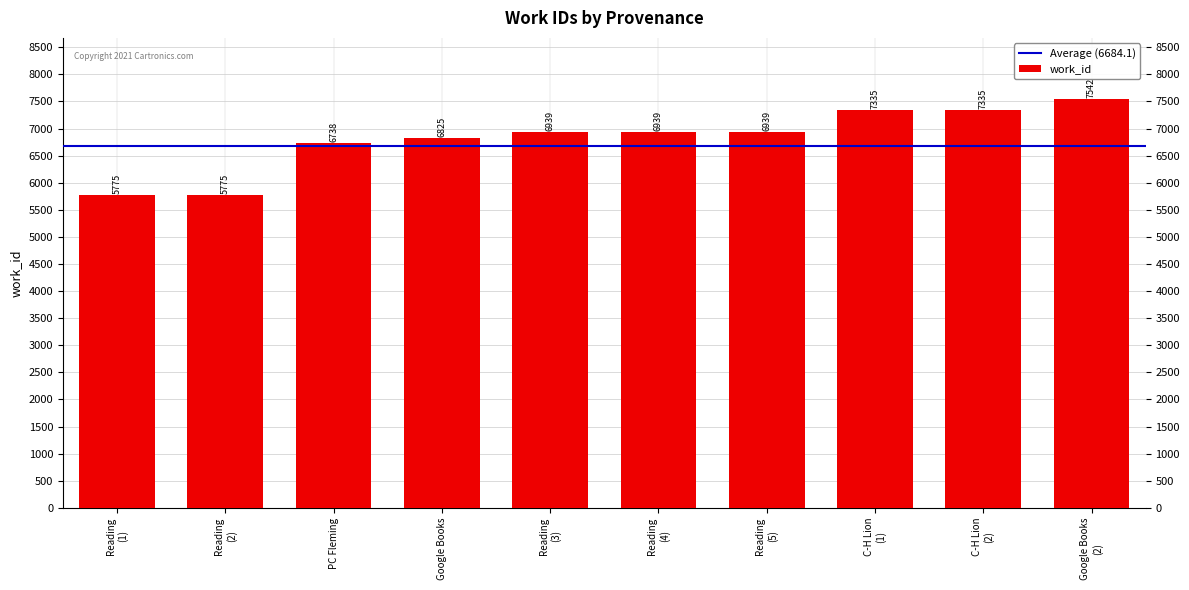

What is the maximum value shown in the chart?

7542